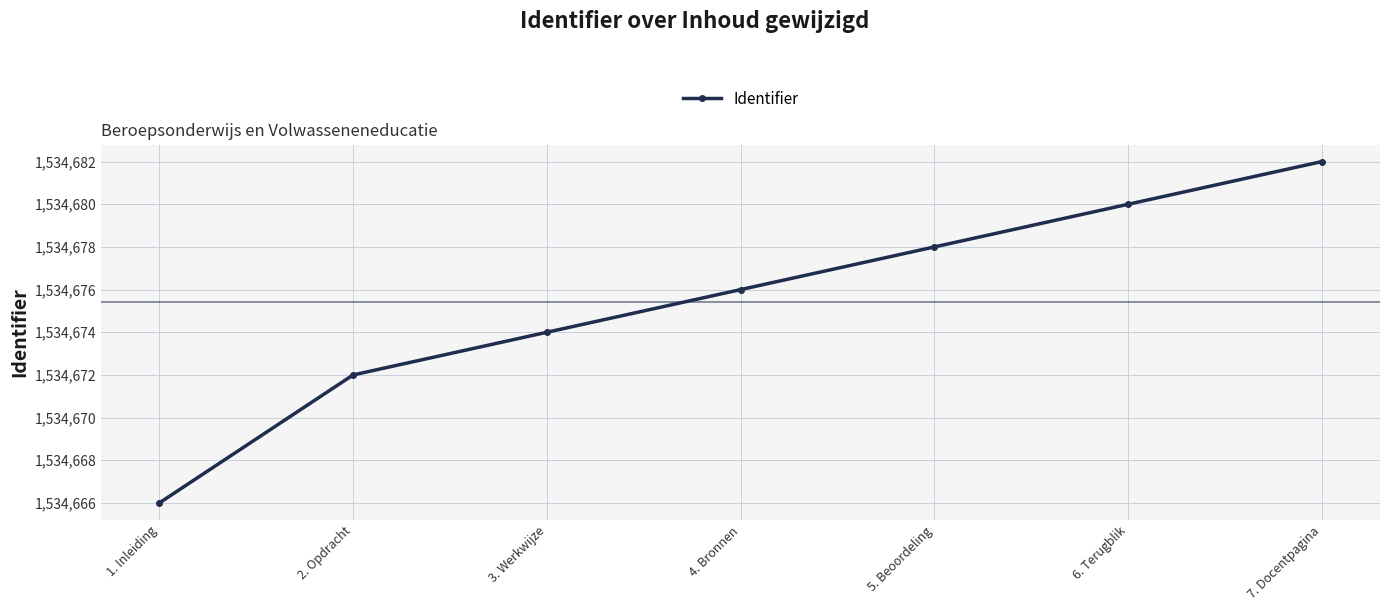

Reading left to right, transcribe all the data shown in this chart.

1. Inleiding=1534666	2. Opdracht=1534672	3. Werkwijze=1534674	4. Bronnen=1534676	5. Beoordeling=1534678	6. Terugblik=1534680	7. Docentpagina=1534682